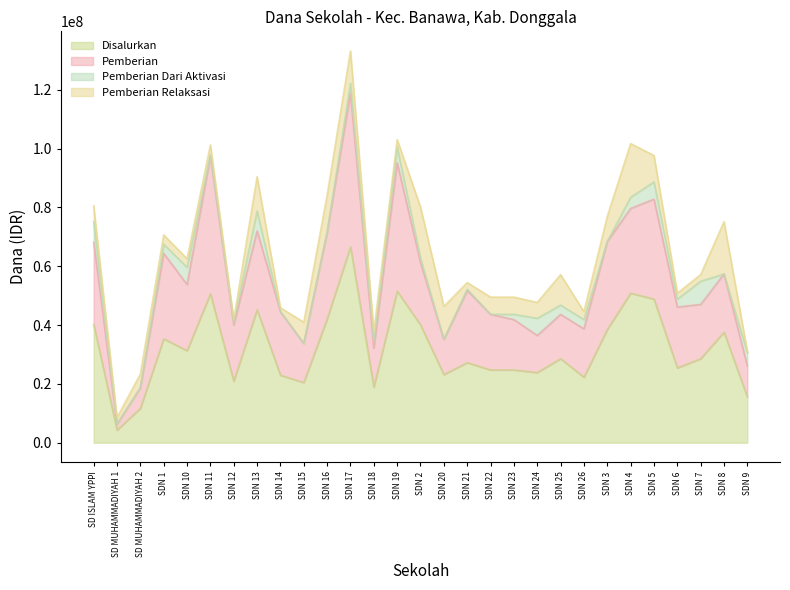

What is the label of the 12th point from the right?

SDN 22